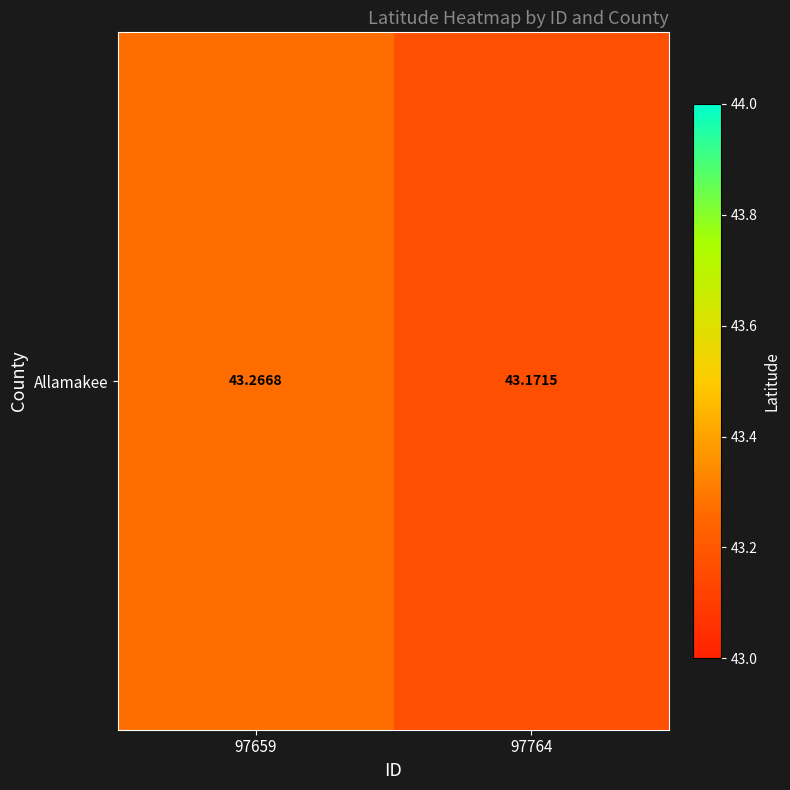

What is the difference between the maximum and minimum values?

0.1